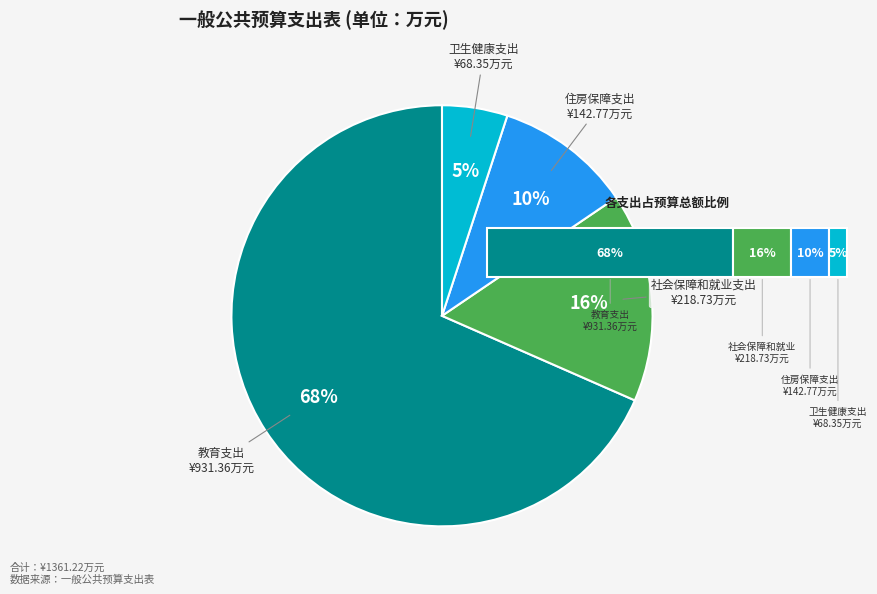

Between 住房保障支出 and 社会保障和就业支出, which is larger?

社会保障和就业支出